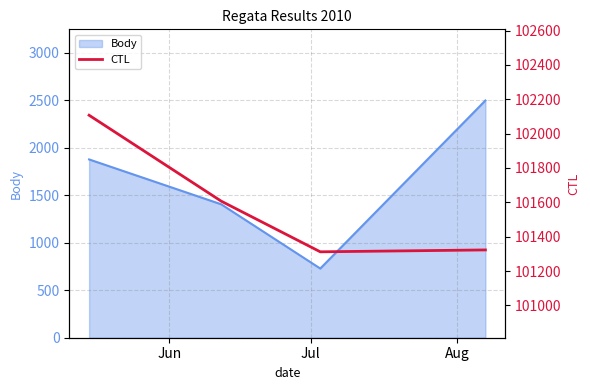

Which label corresponds to the largest value in the chart?

Jun